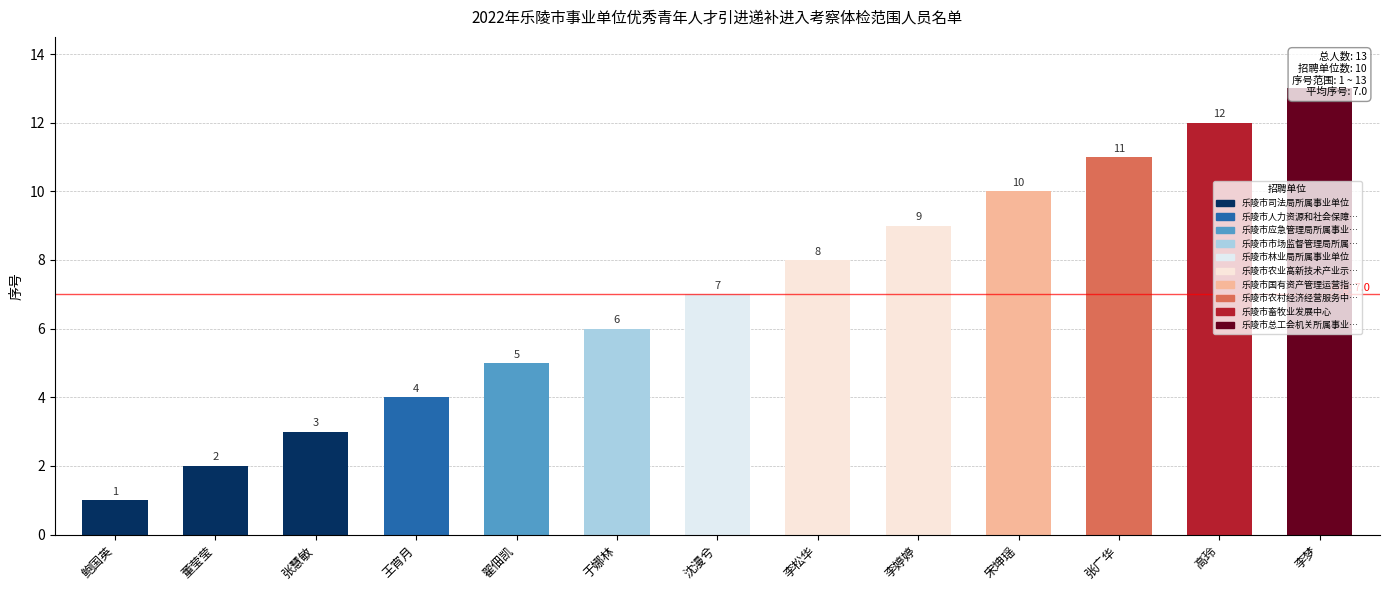

Read the value at 张广华, to the nearest 5.

10